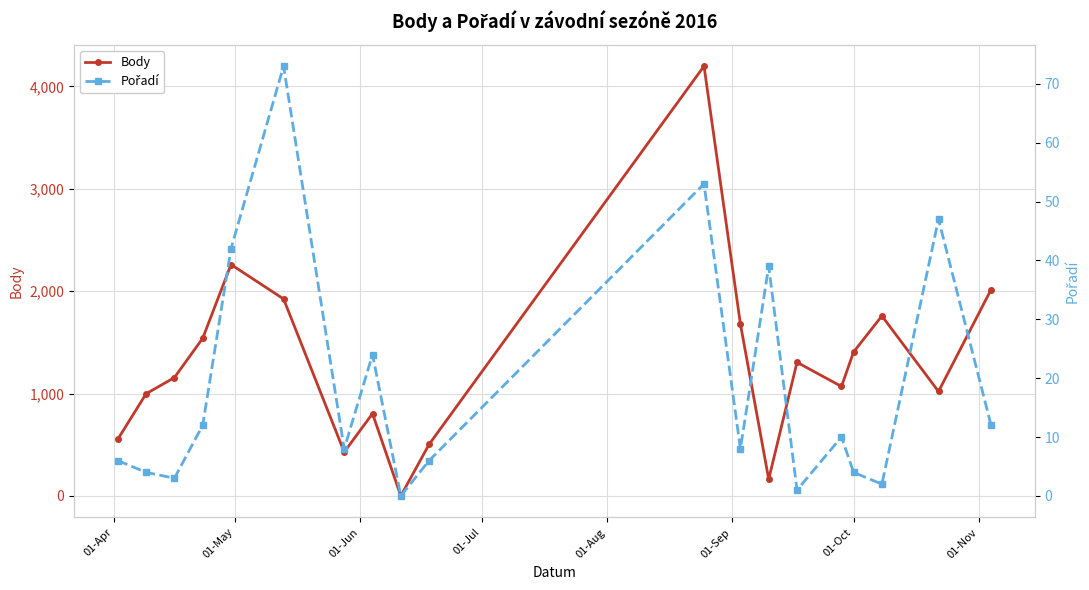

How many interior local peaks does the Body series have?

5